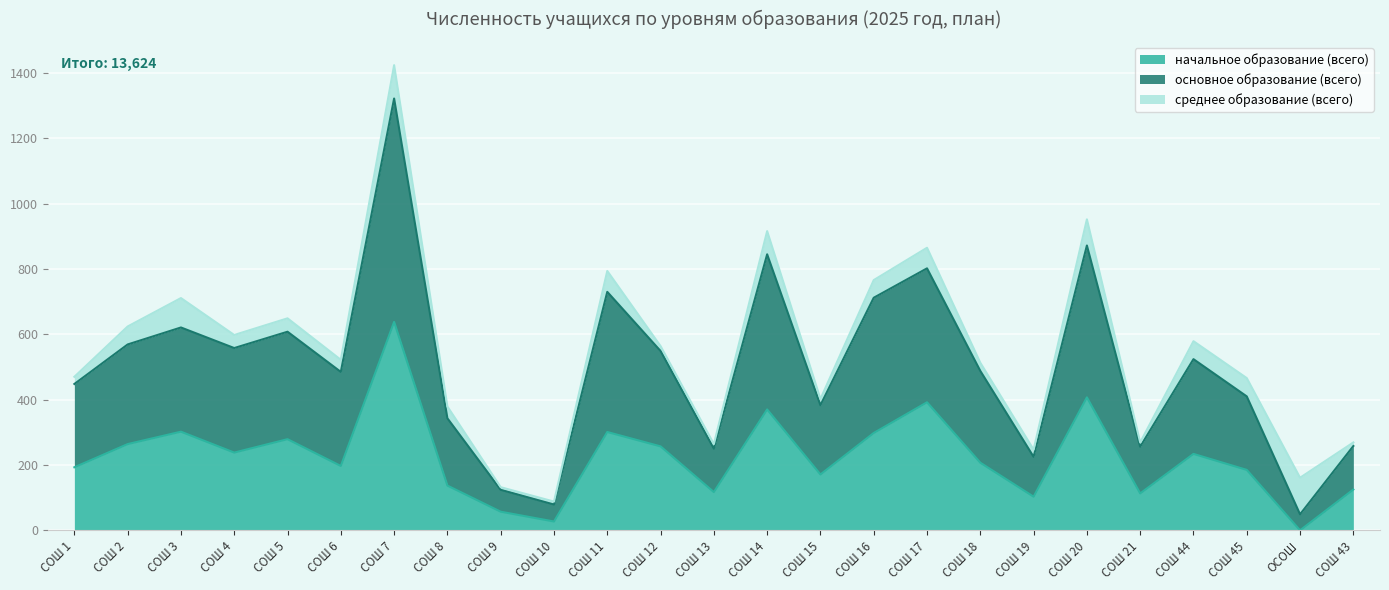

What is the sum of all начальное образование (всего) values?

5612